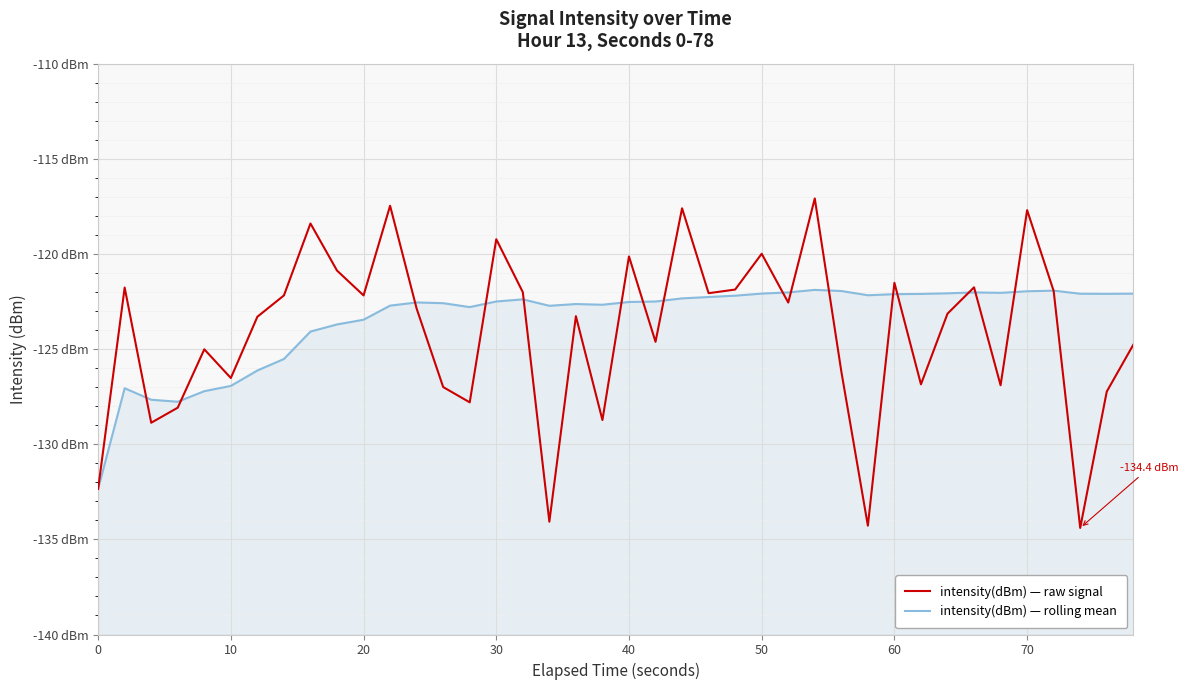

Which series has the largest total across all categories?

intensity(dBm) — rolling mean